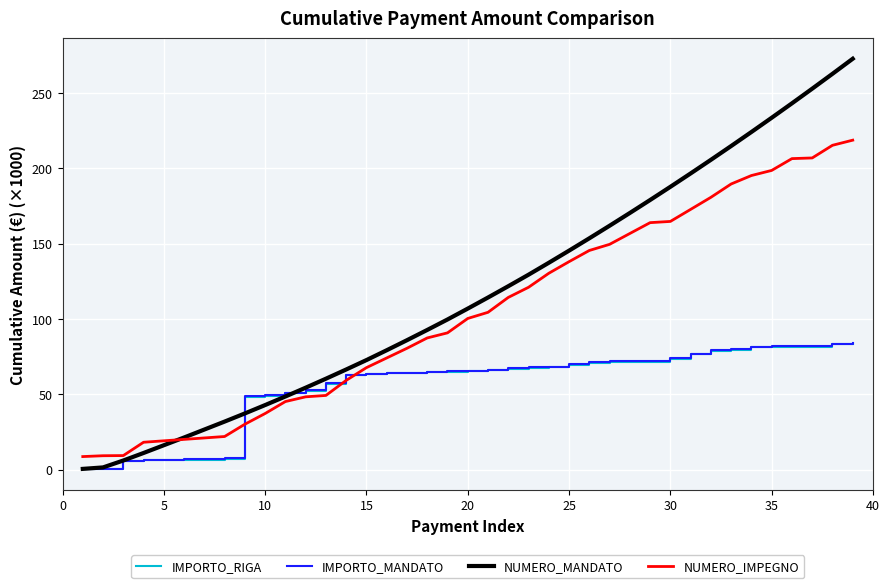

True or false: IMPORTO_MANDATO and NUMERO_IMPEGNO intersect in this chart.

True